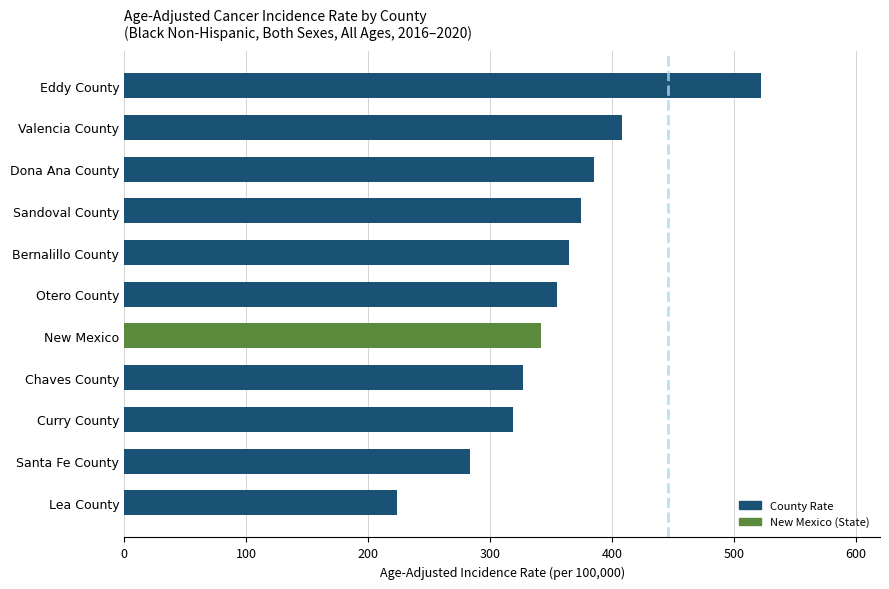

Rank the categories by value from highest to lowest.

Eddy County, Valencia County, Dona Ana County, Sandoval County, Bernalillo County, Otero County, New Mexico, Chaves County, Curry County, Santa Fe County, Lea County